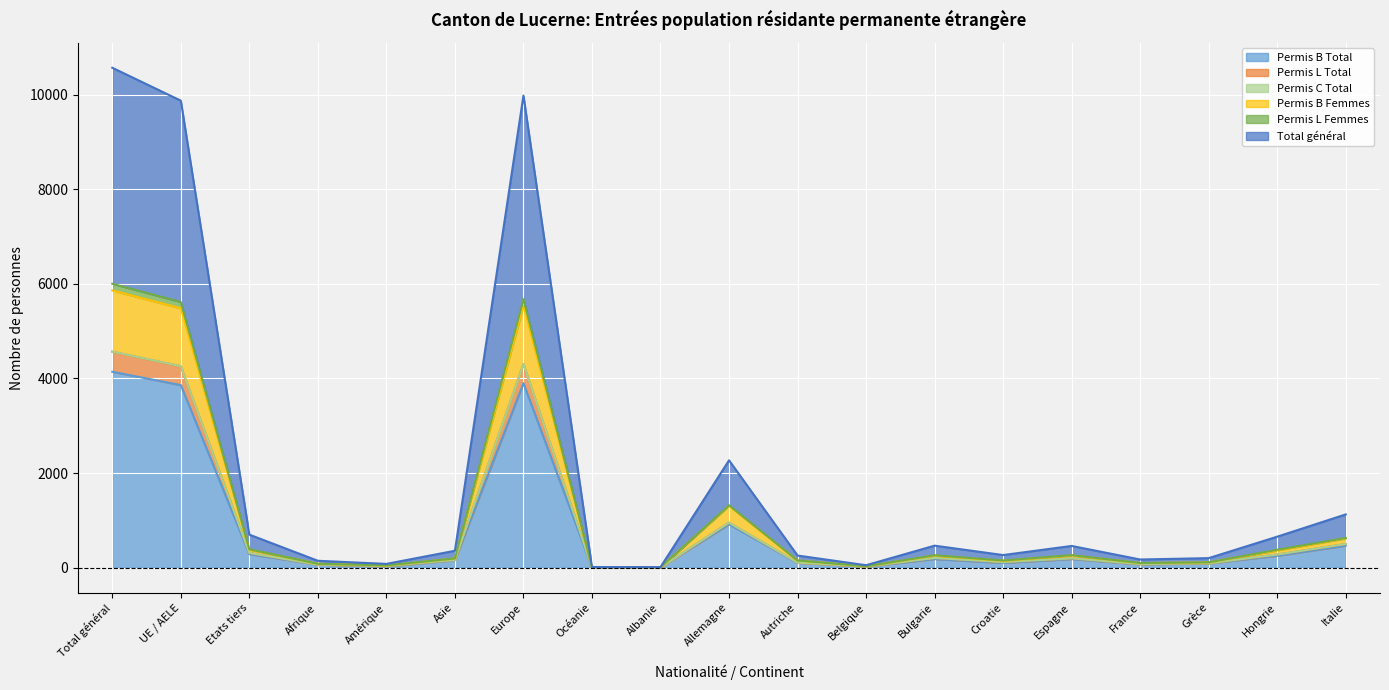

At which label does Permis L Femmes first exceed 162?

Total général